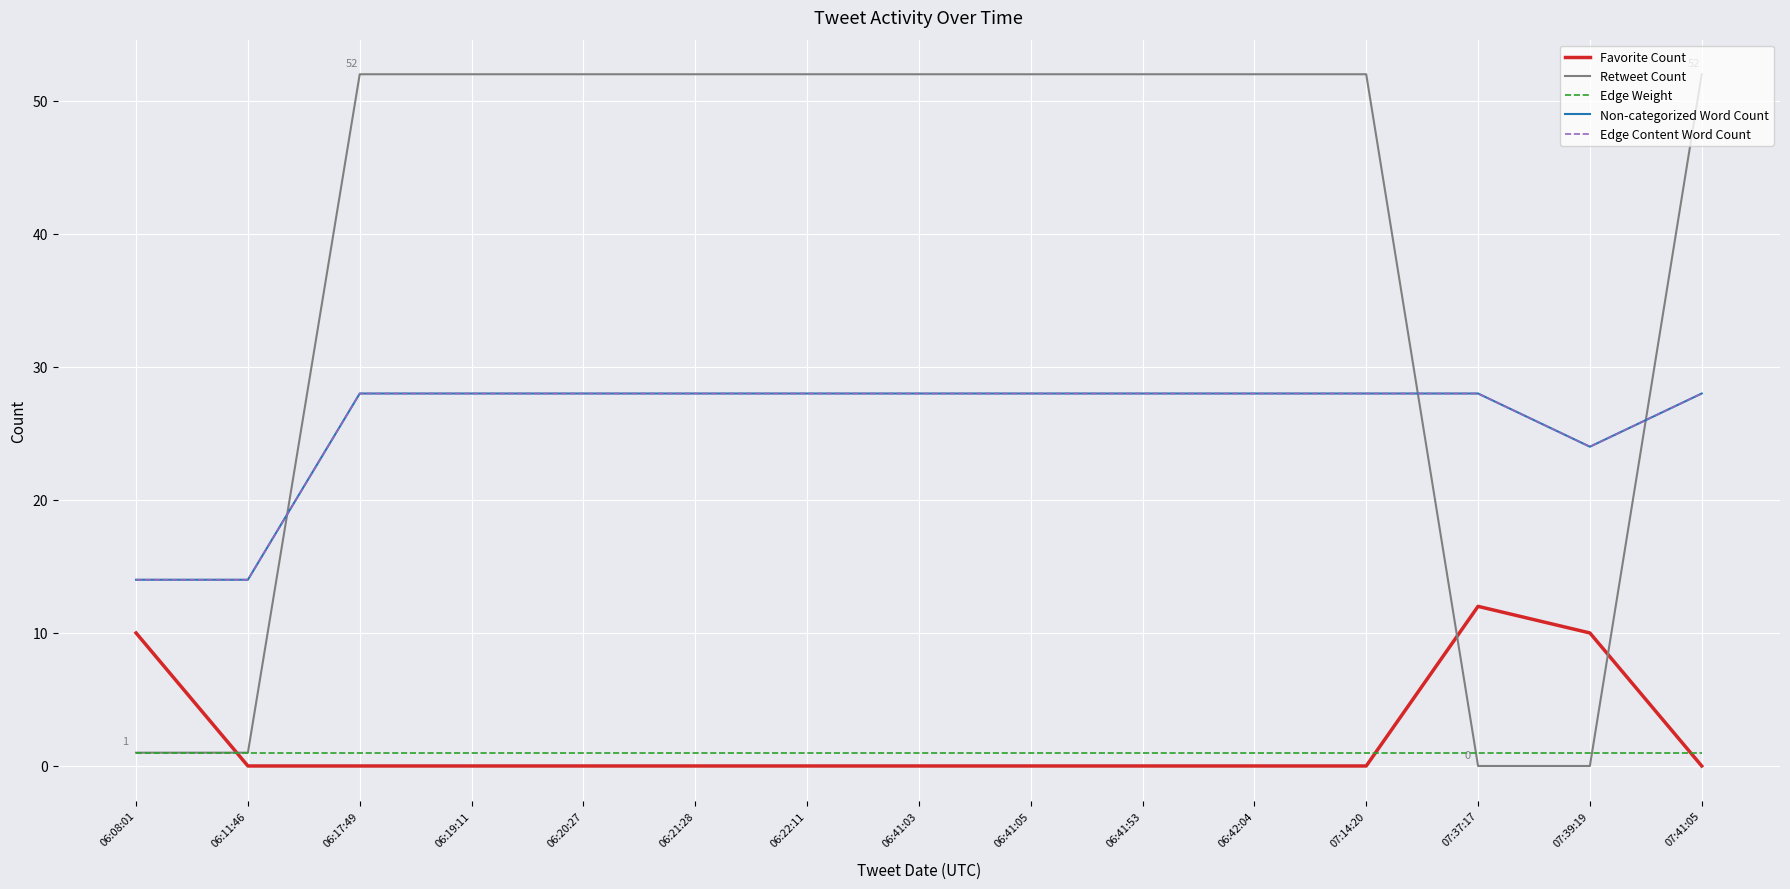

After their last crossing, which series has the higher values: Retweet Count or Edge Weight?

Retweet Count